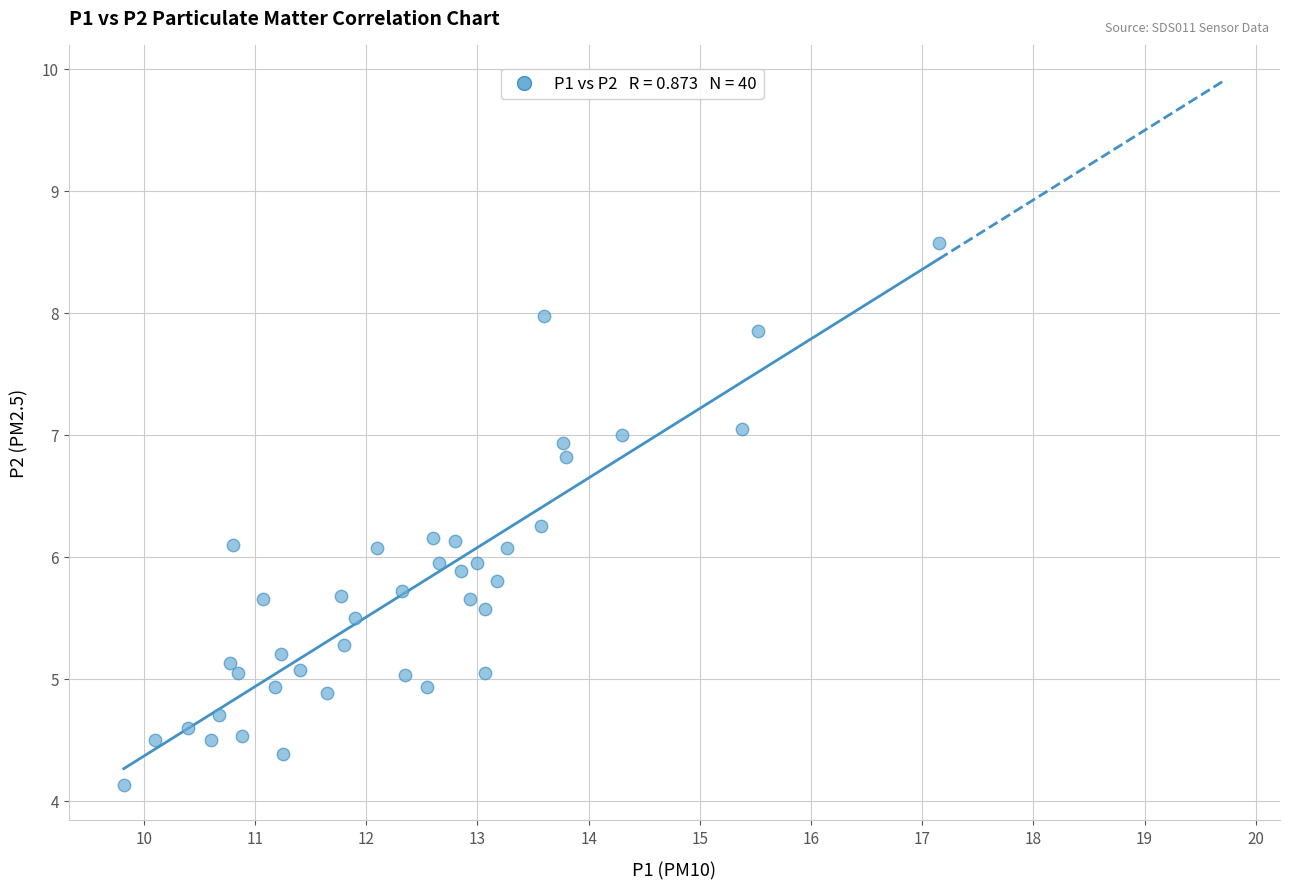

What is the range of X values (max minus min)?

7.3